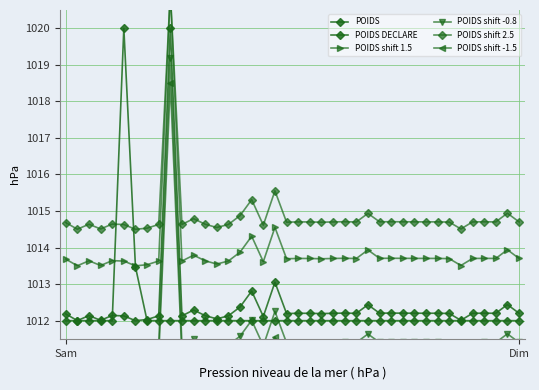

How many values in the POIDS series exceed 1012?

39